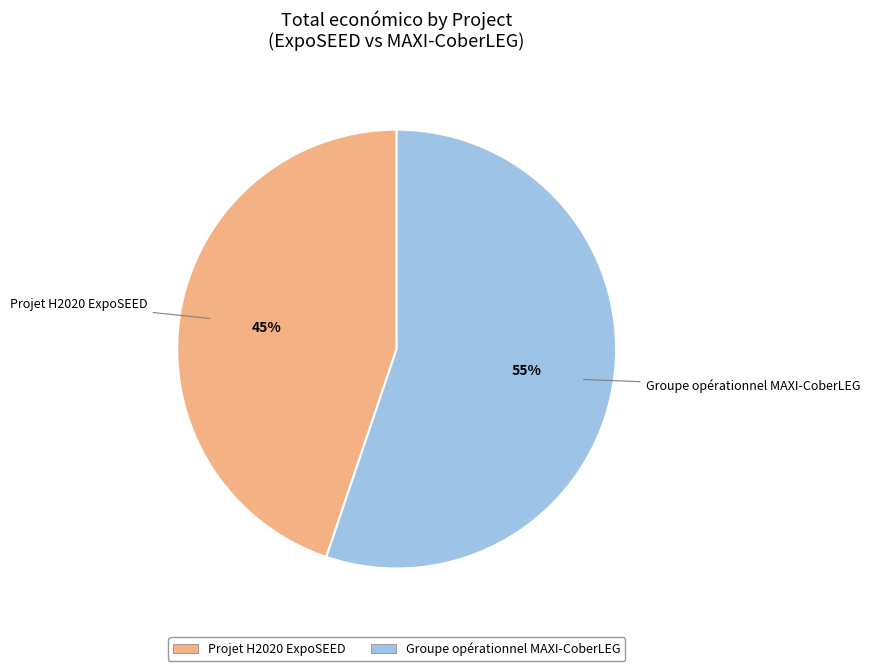

Is the sum of Projet H2020 ExpoSEED and Groupe opérationnel MAXI-CoberLEG greater than half?

Yes